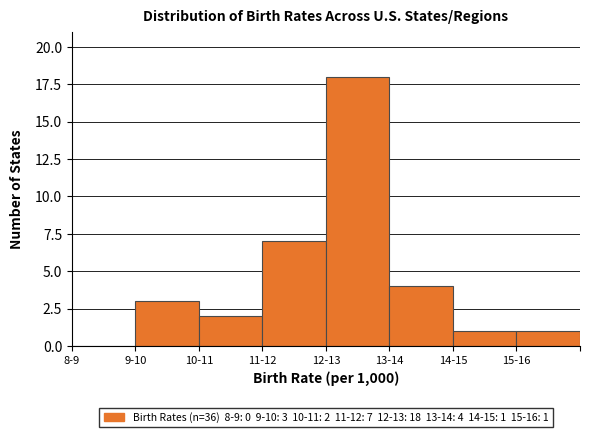

Reading left to right, what are all the values shown in this chart?

8-9=0	9-10=3	10-11=2	11-12=7	12-13=18	13-14=4	14-15=1	15-16=1